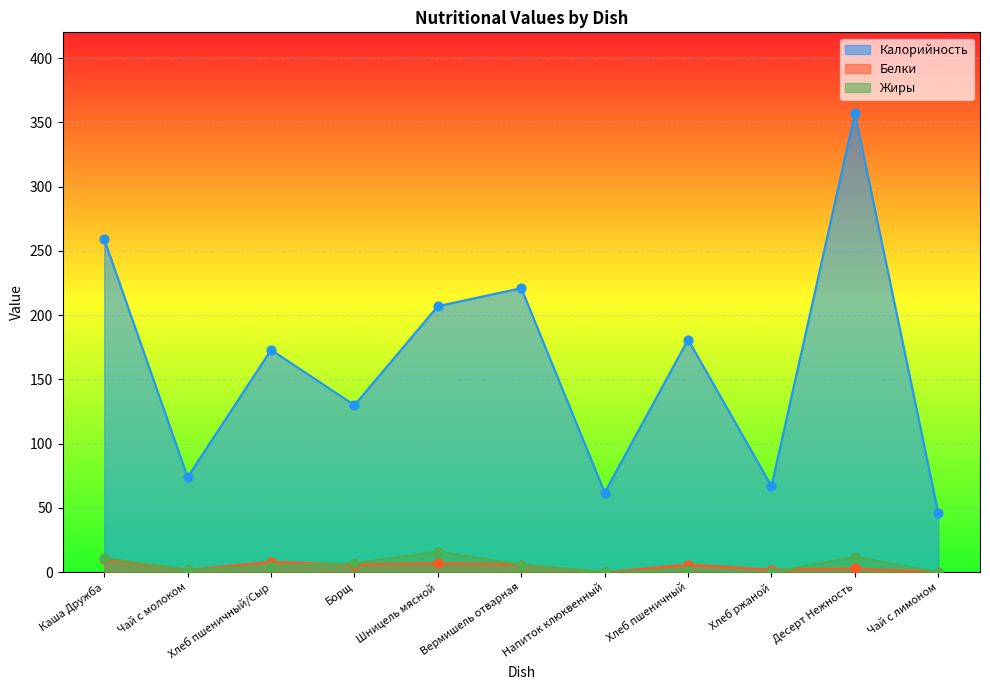

Which series has the largest total across all categories?

Калорийность